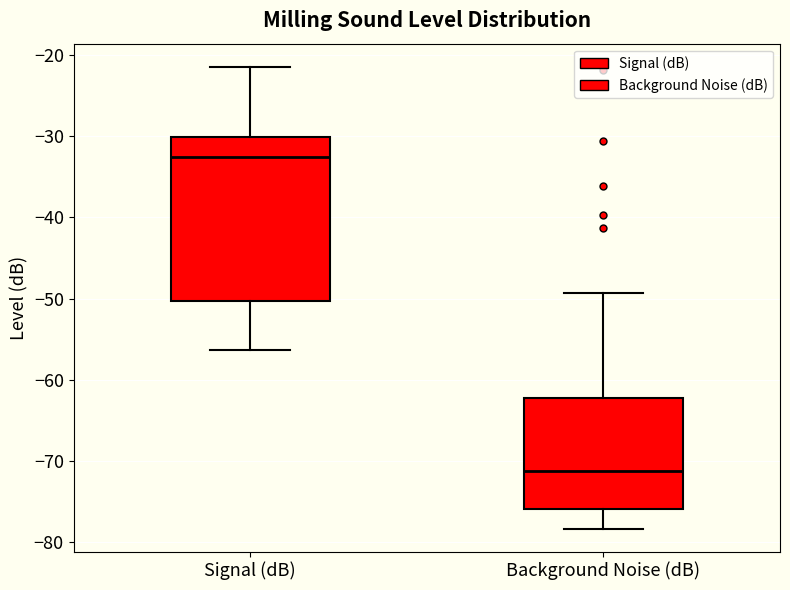

Reading left to right, read every box against the y-axis: the position of its median line, the range the box covers, and the ends of its whiskers. The values are not printed on the chart, so give them approximately, as read against the axis.

Signal (dB): median -33, box -50 to -30, whiskers -56 to -21
Background Noise (dB): median -71, box -76 to -62, whiskers -78 to -49